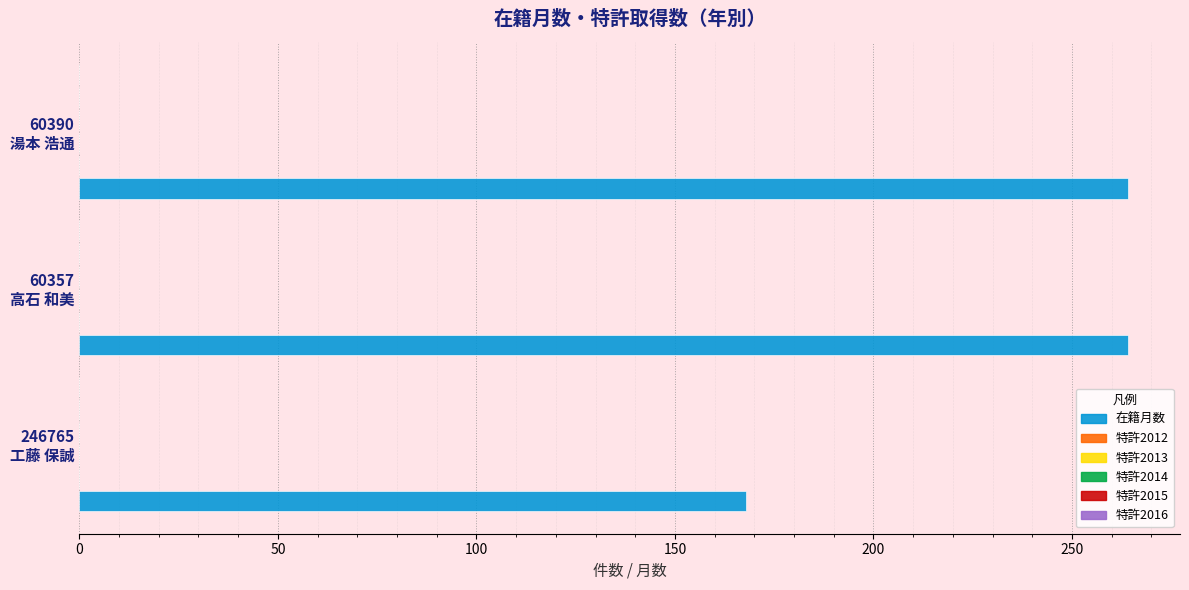

Reading bottom to top, what are all the values shown in this chart?

168	264	264